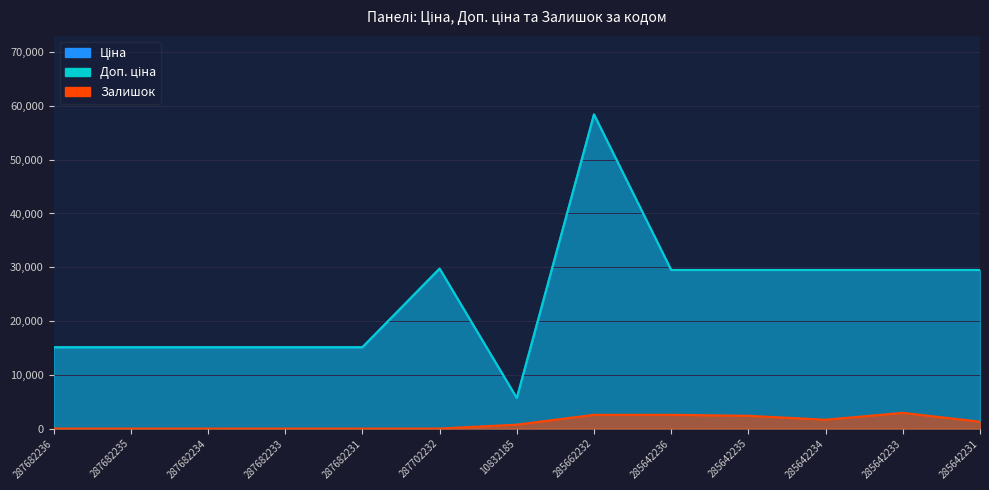

True or false: Ціна and Доп. ціна cross at least once.

False